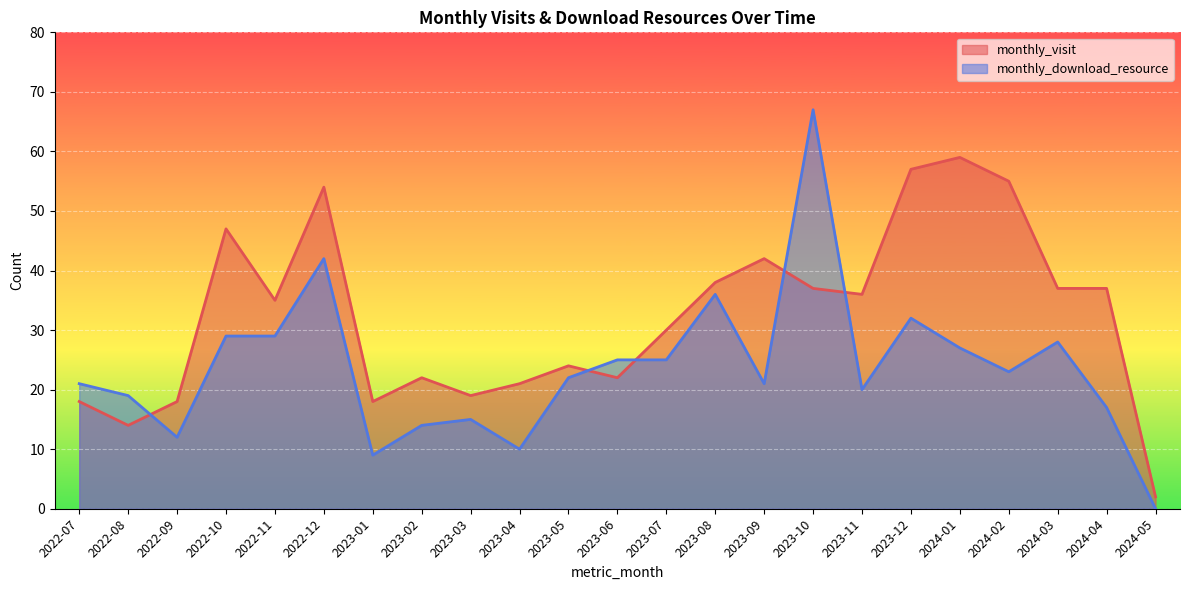

Where is monthly_visit nearest to the value 30?

2023-07